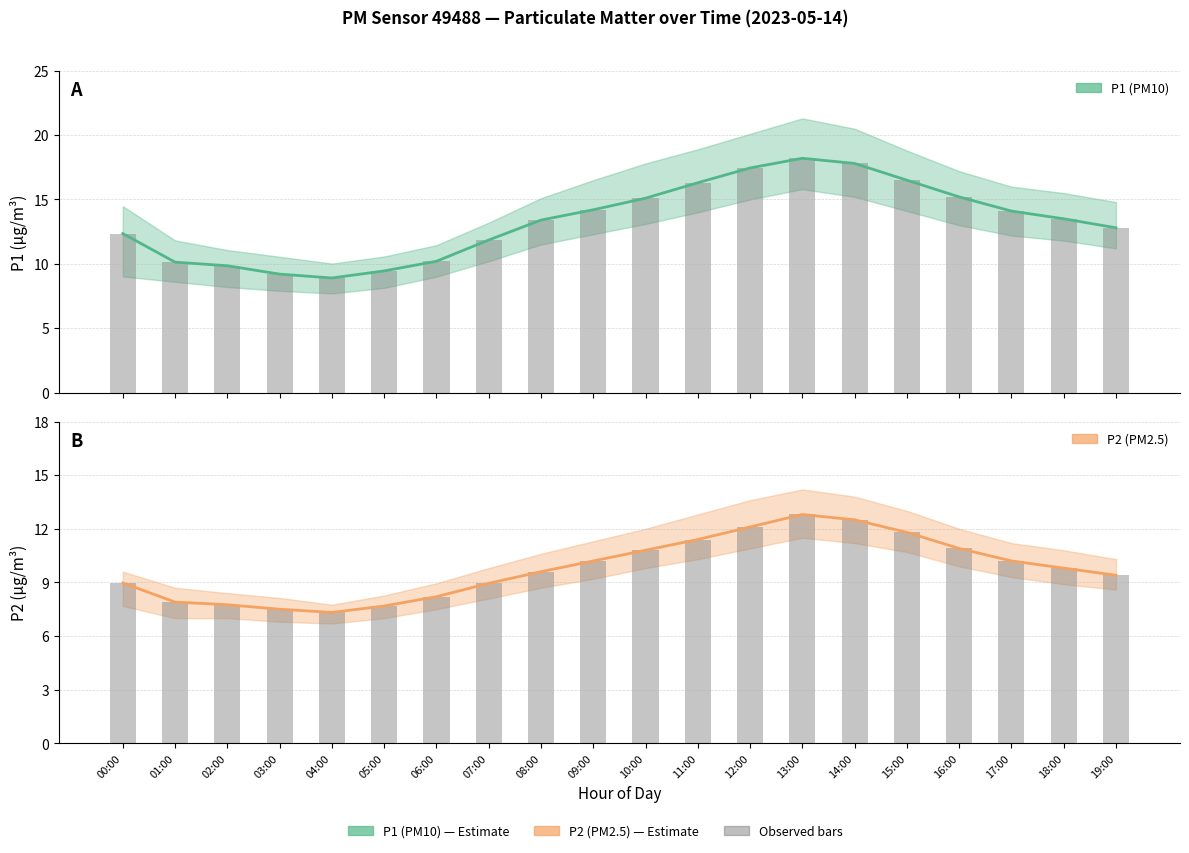

The P1 series shows 15.9 at 04:00. True or false?

False